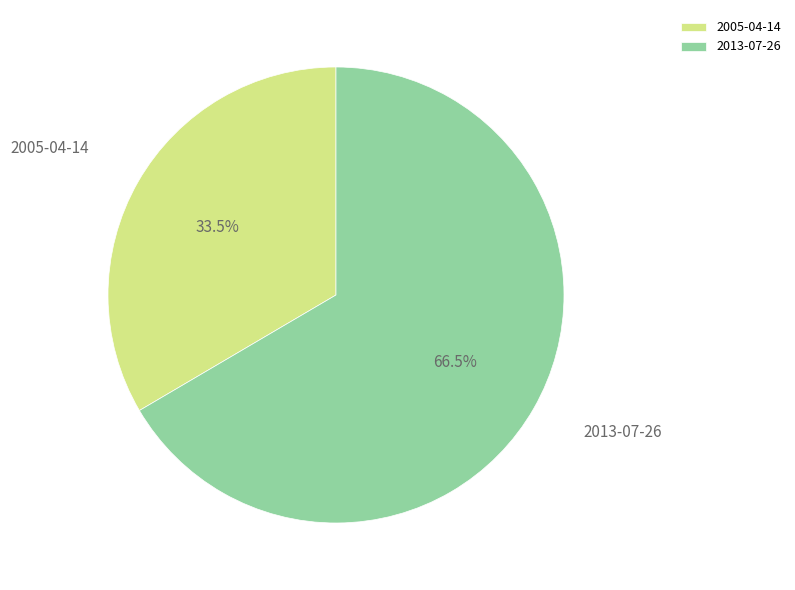

How many slices are in this pie chart?

2